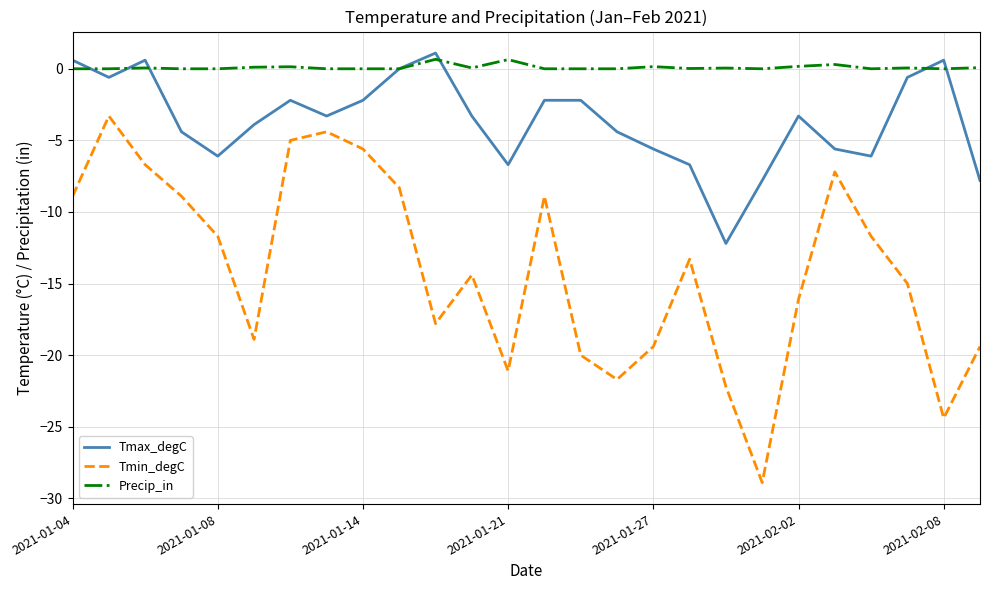

What is the maximum value shown in the chart?

1.1